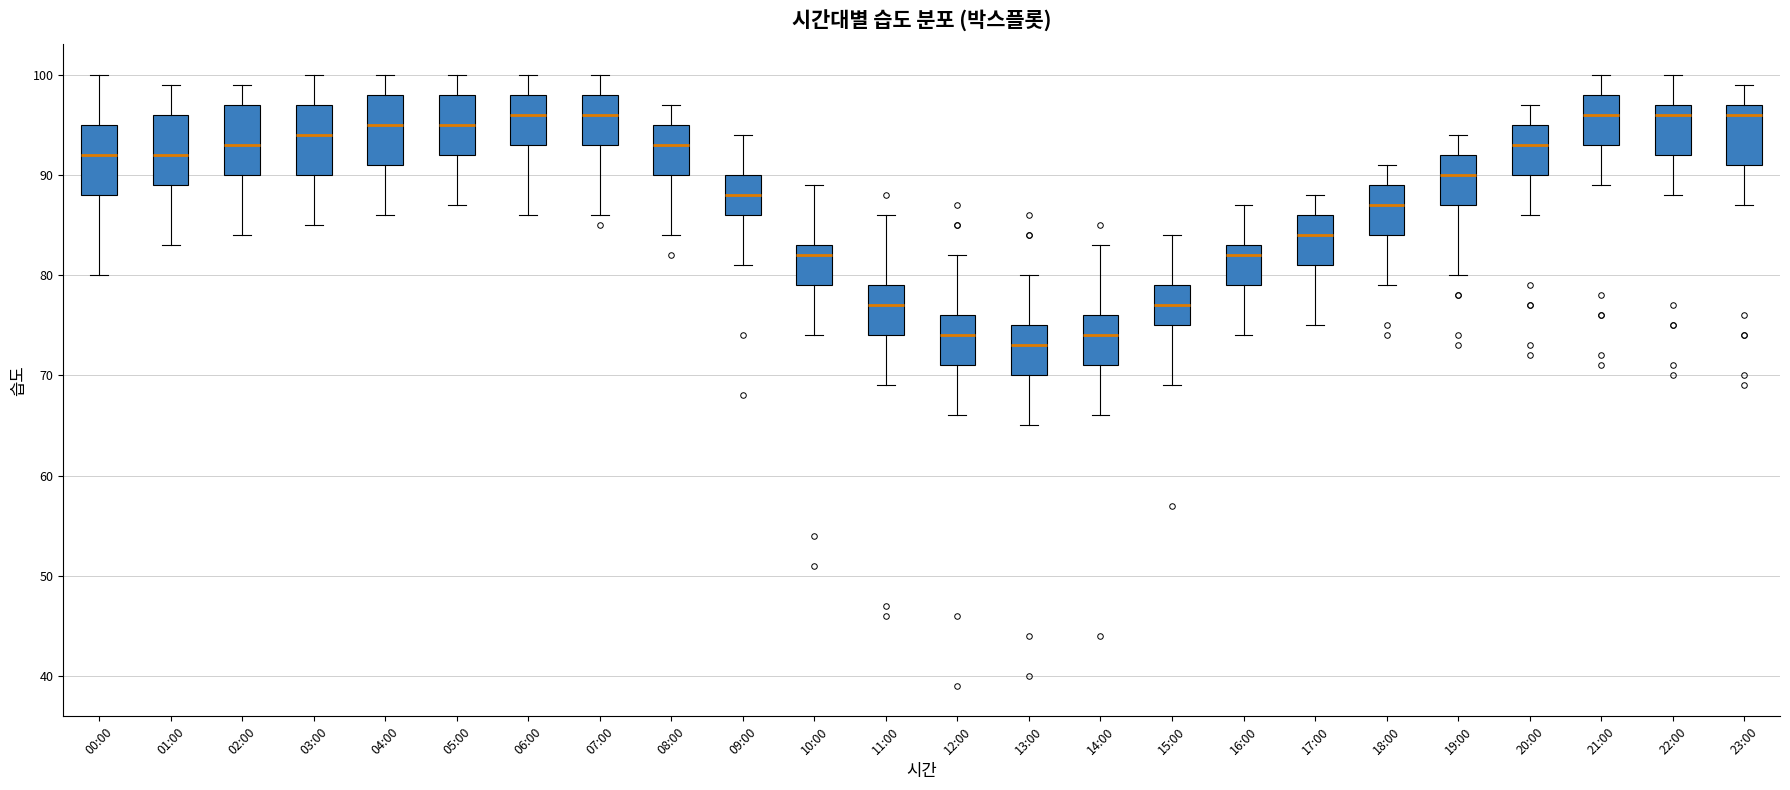

Reading left to right, transcribe this box plot: for each box, give where its median line is, the range the box spans, and where its two whiskers end, as read against the y-axis. The values are not printed on the chart, so give them approximately, as read against the axis.

00:00: median 92, box 88 to 95, whiskers 80 to 100
01:00: median 92, box 89 to 96, whiskers 83 to 99
02:00: median 93, box 90 to 97, whiskers 84 to 99
03:00: median 94, box 90 to 97, whiskers 85 to 100
04:00: median 95, box 91 to 98, whiskers 86 to 100
05:00: median 95, box 92 to 98, whiskers 87 to 100
06:00: median 96, box 93 to 98, whiskers 86 to 100
07:00: median 96, box 93 to 98, whiskers 86 to 100
08:00: median 93, box 90 to 95, whiskers 84 to 97
09:00: median 88, box 86 to 90, whiskers 81 to 94
10:00: median 82, box 79 to 83, whiskers 74 to 89
11:00: median 77, box 74 to 79, whiskers 69 to 86
12:00: median 74, box 71 to 76, whiskers 66 to 82
13:00: median 73, box 70 to 75, whiskers 65 to 80
14:00: median 74, box 71 to 76, whiskers 66 to 83
15:00: median 77, box 75 to 79, whiskers 69 to 84
16:00: median 82, box 79 to 83, whiskers 74 to 87
17:00: median 84, box 81 to 86, whiskers 75 to 88
18:00: median 87, box 84 to 89, whiskers 79 to 91
19:00: median 90, box 87 to 92, whiskers 80 to 94
20:00: median 93, box 90 to 95, whiskers 86 to 97
21:00: median 96, box 93 to 98, whiskers 89 to 100
22:00: median 96, box 92 to 97, whiskers 88 to 100
23:00: median 96, box 91 to 97, whiskers 87 to 99